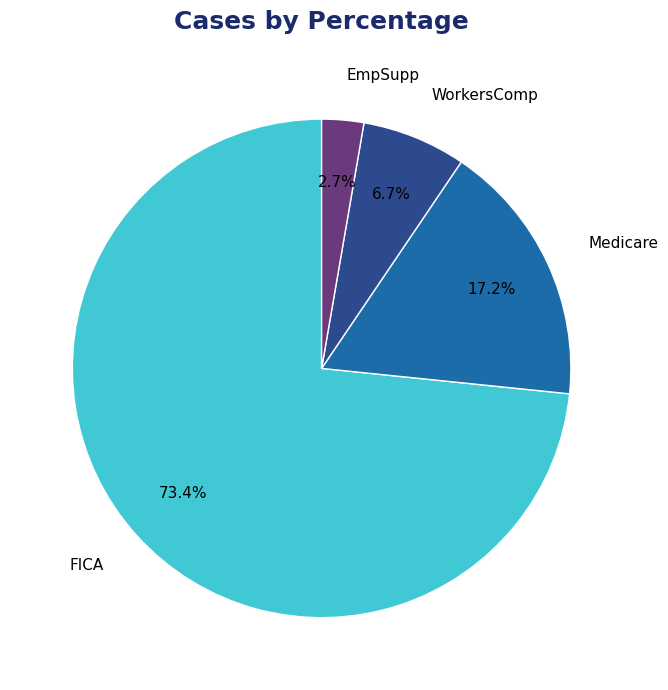

To the nearest percent, what is the difference between the FICA and WorkersComp slice percentages?

67%